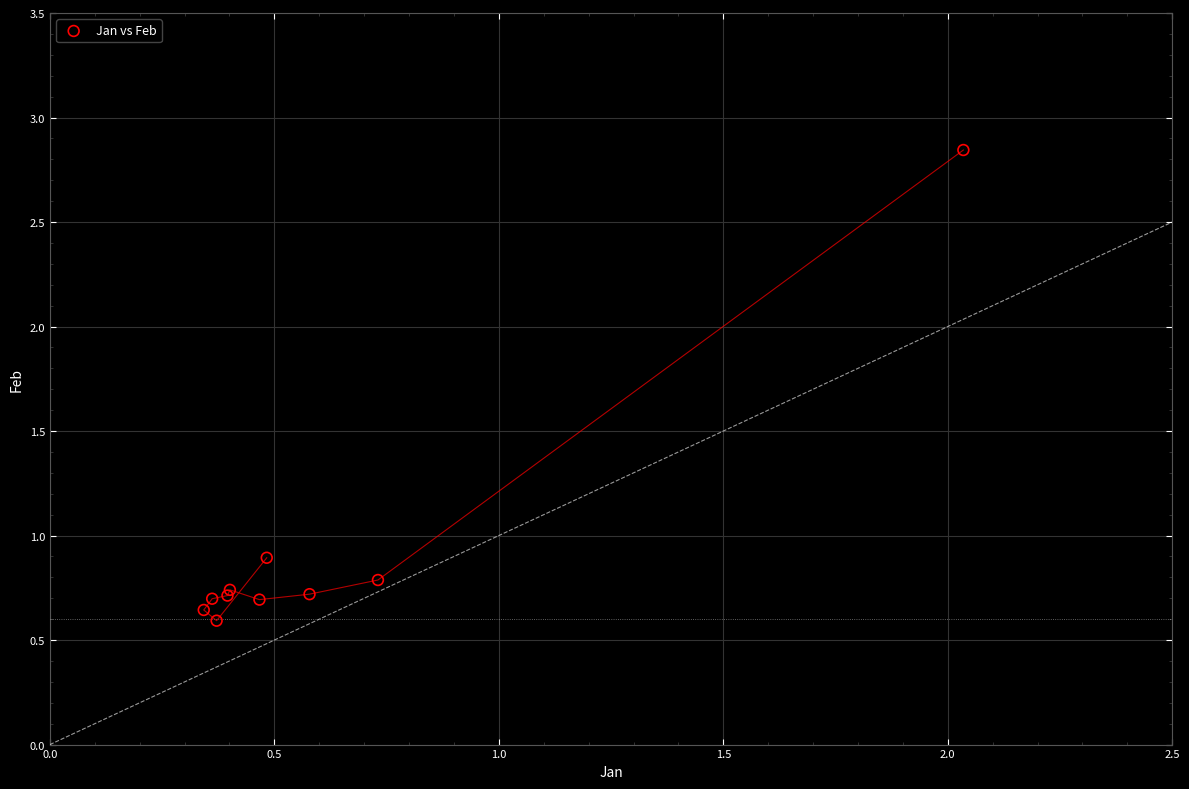

What Y value in the scatter plot is closest to 1?

0.9